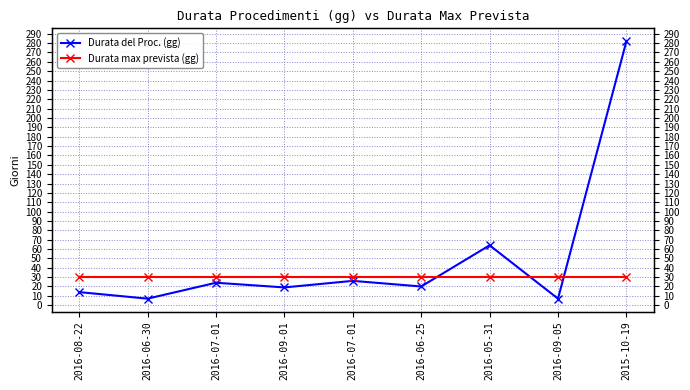

What are all the series names shown in the legend?

Durata del Proc. (gg), Durata max prevista (gg)